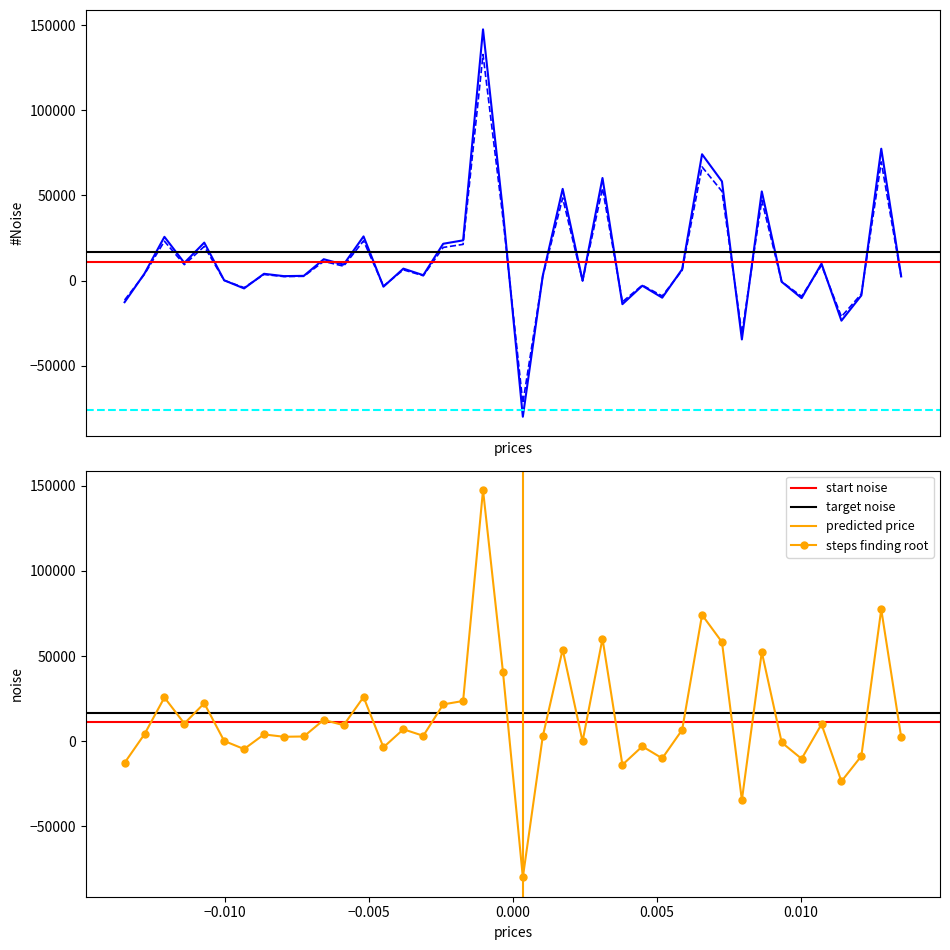

What is the lowest value of the steps finding root series?

-79962